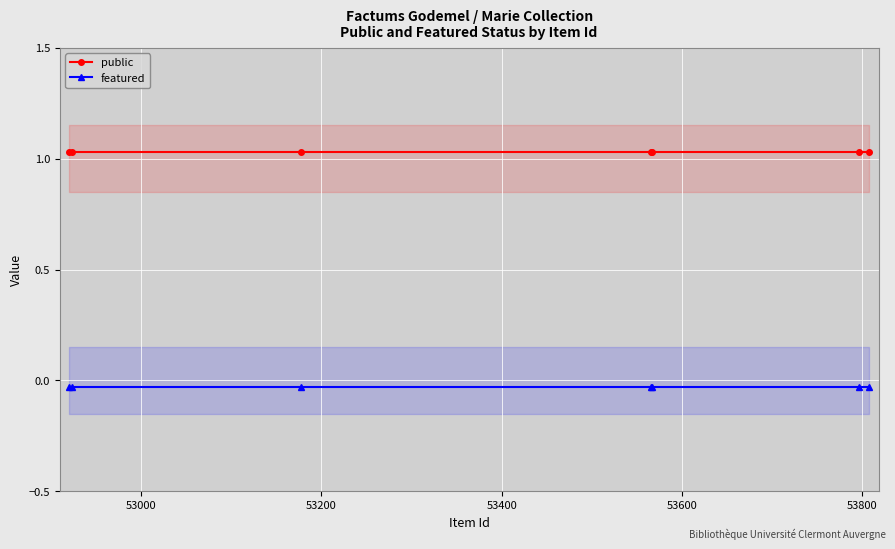

Which has a higher value, 53800 or 54000?

53800